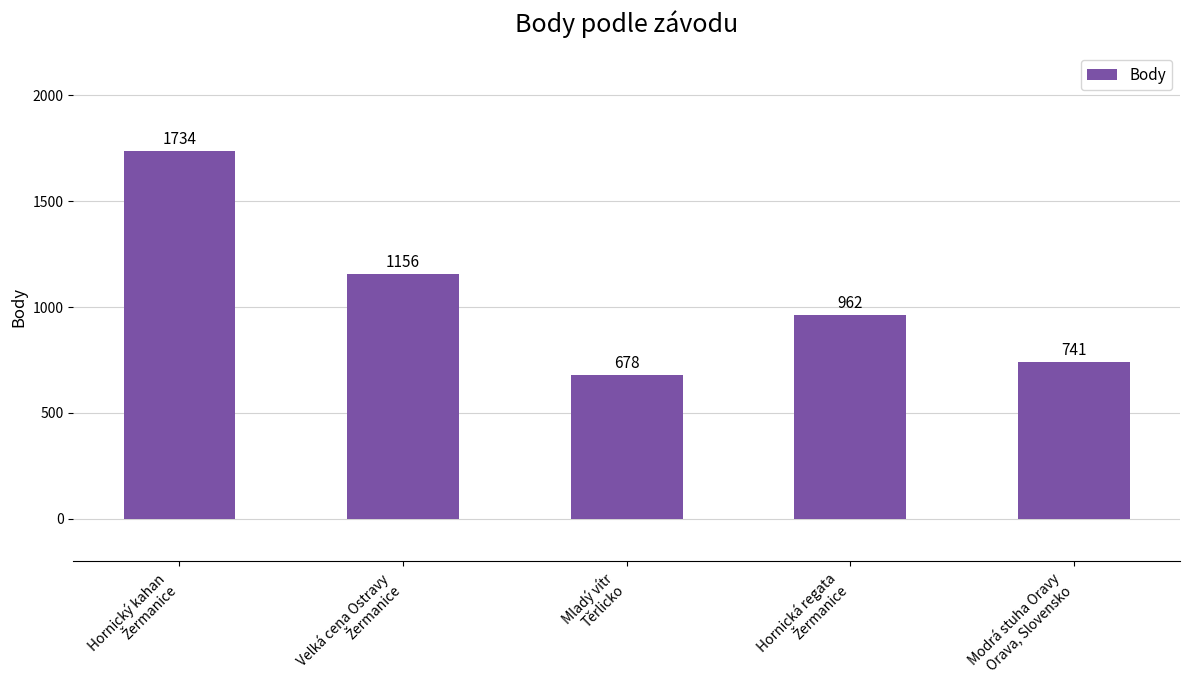

What is the average value?

1054